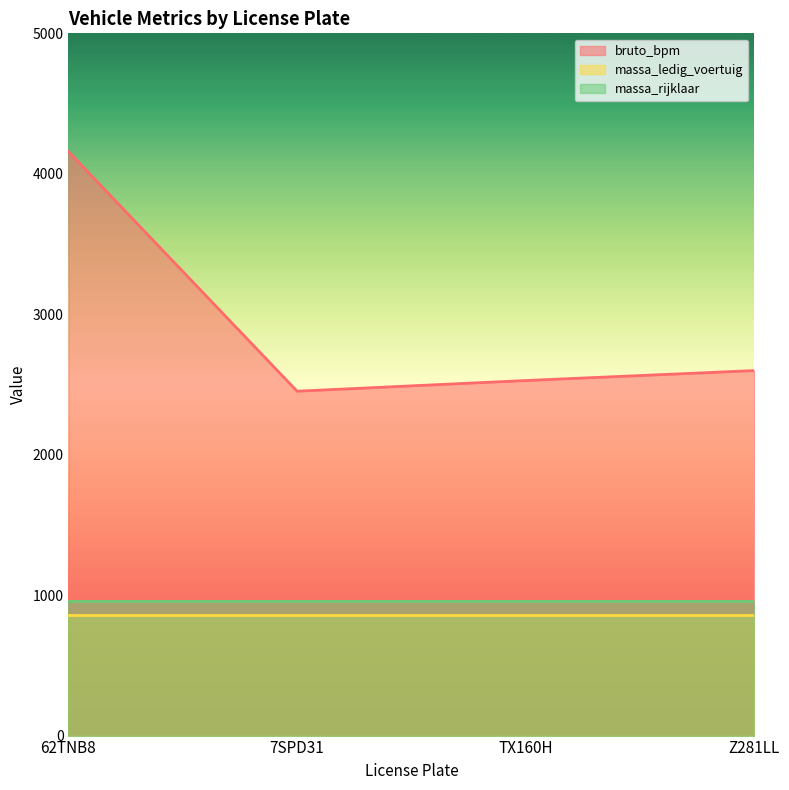

The value of bruto_bpm at Z281LL is 3541. True or false?

False